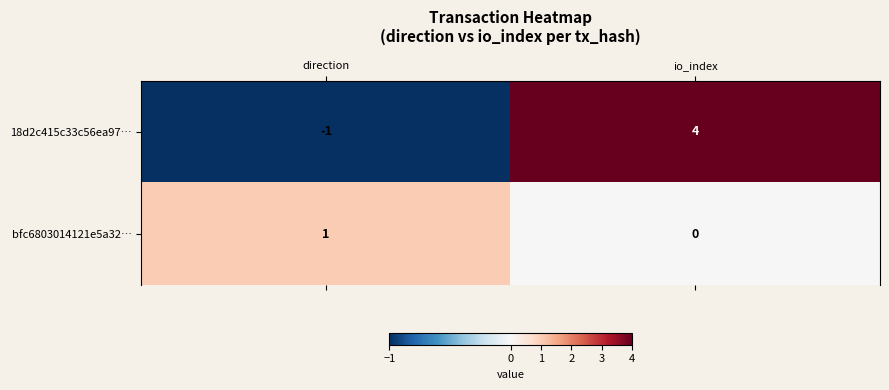

What is the difference between the 18d2c415c33c56ea97… values at direction and io_index?

5